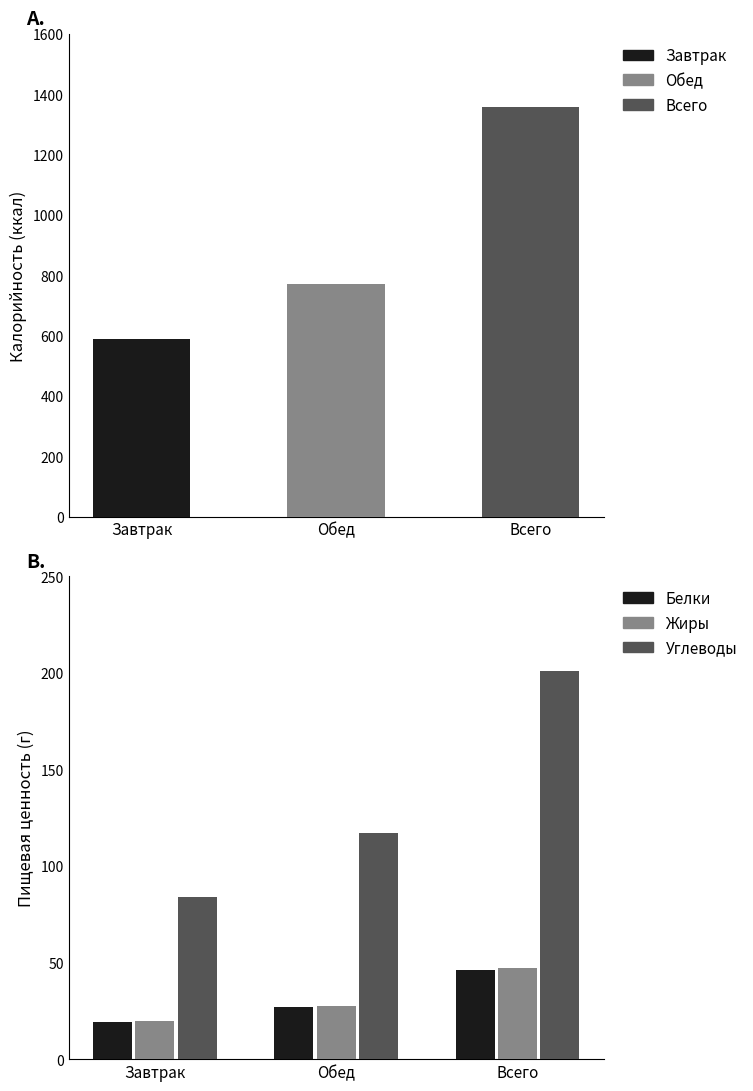

Are the bars grouped side by side (vs. stacked)?

Yes